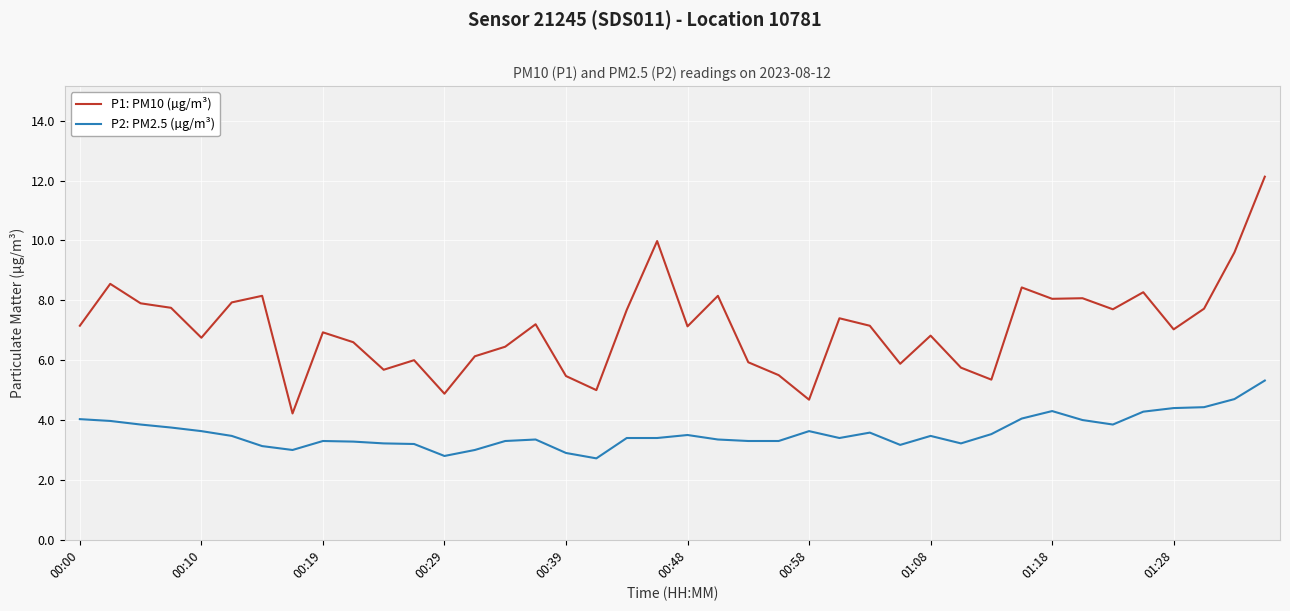

True or false: P2: PM2.5 (µg/m³) and P1: PM10 (µg/m³) cross at least once.

False